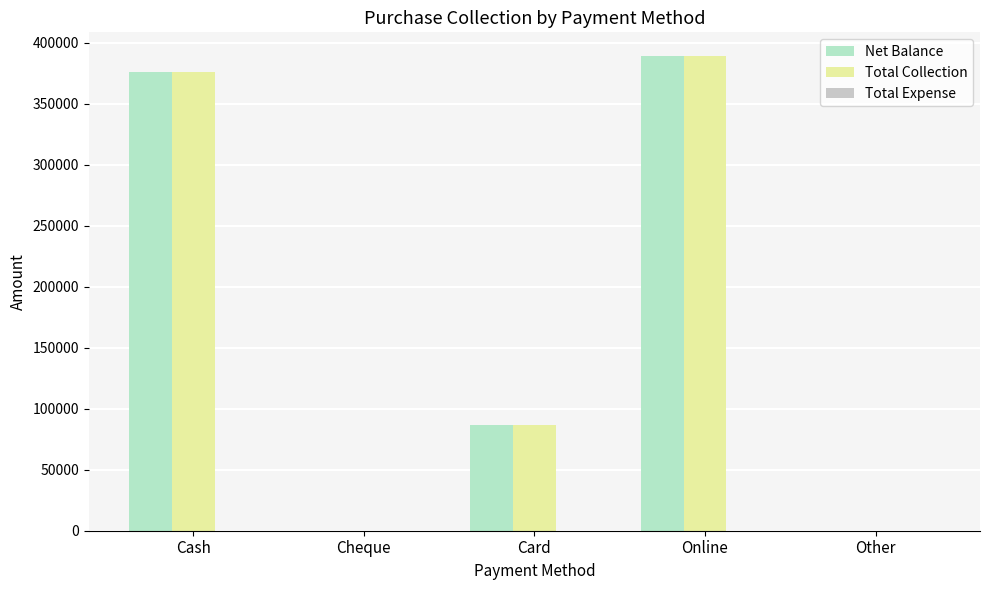

What is the total value across all series at Cash?

752240